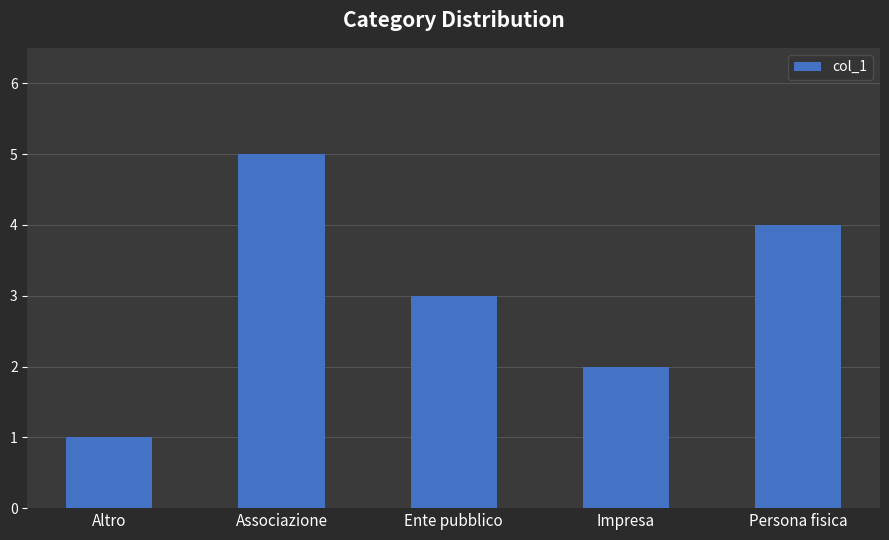

How many series are shown in this chart?

1